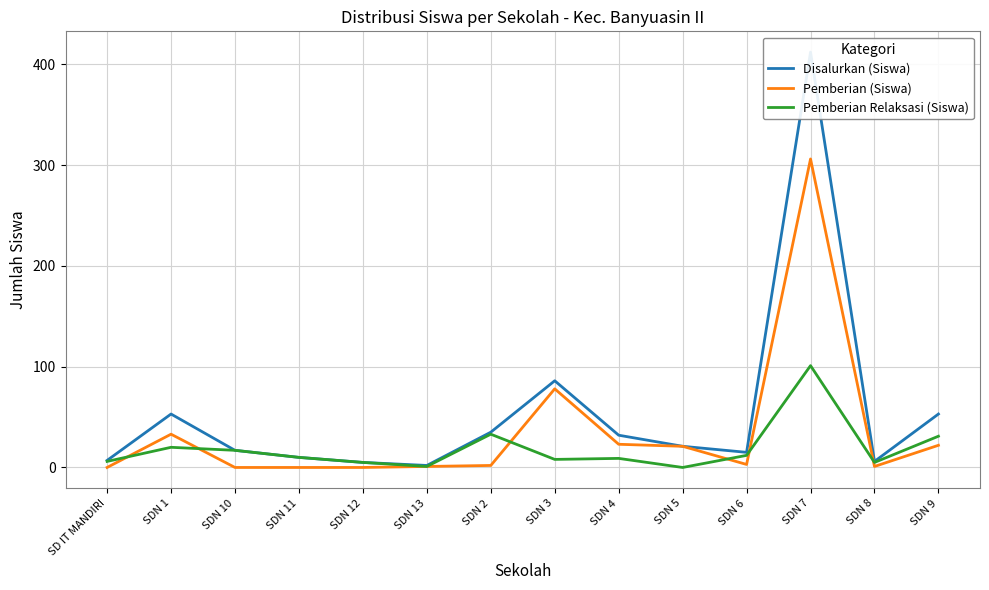

True or false: Disalurkan (Siswa) and Pemberian (Siswa) cross at least once.

False